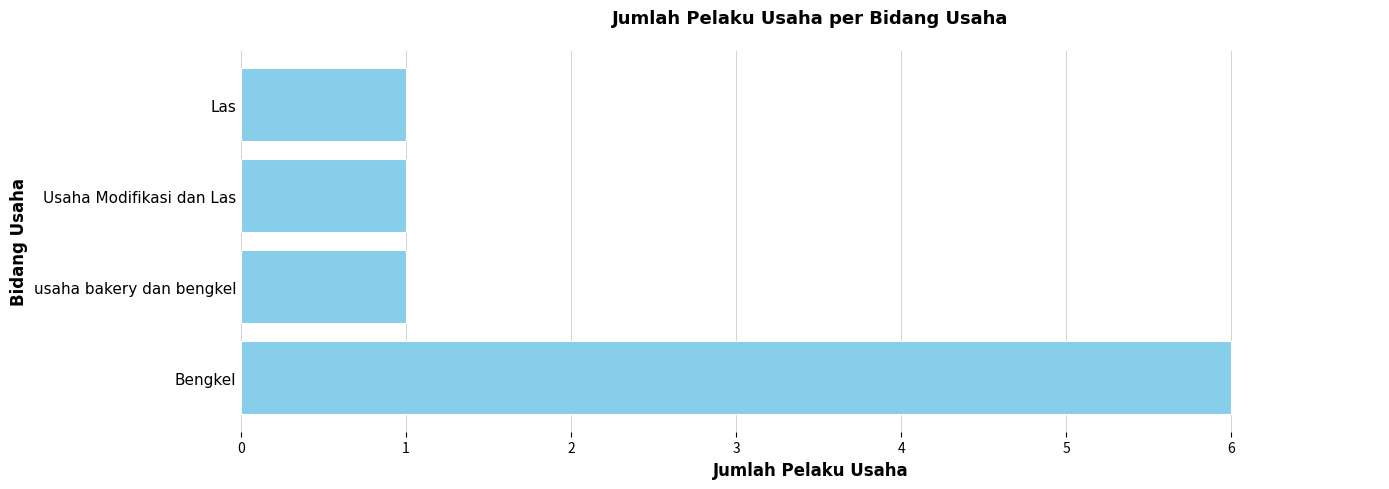

What is the difference between the values at Bengkel and Las?

5